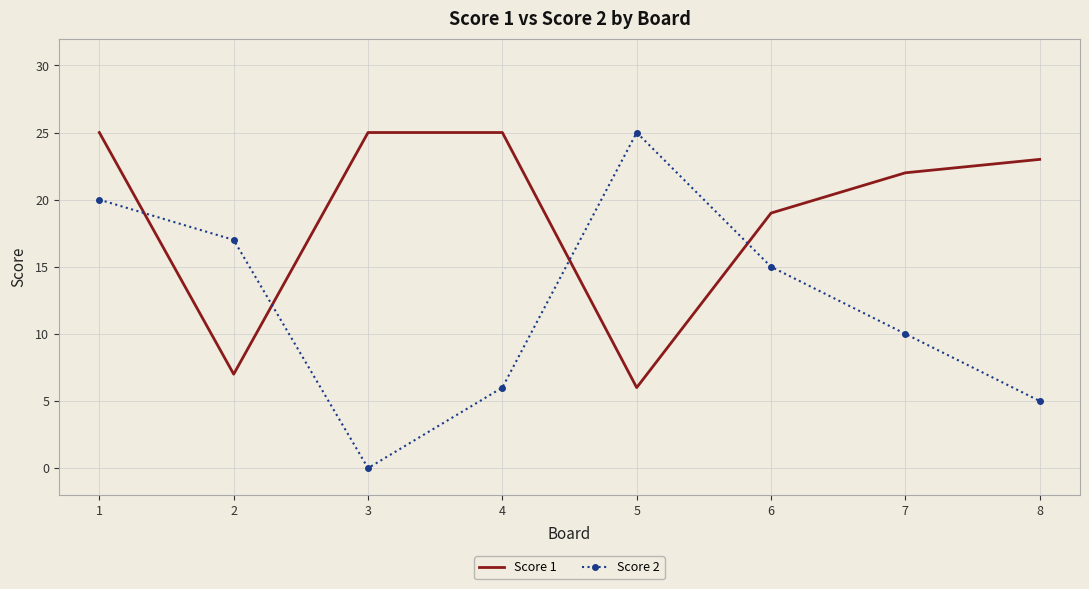

What is the highest value of the Score 2 series?

25